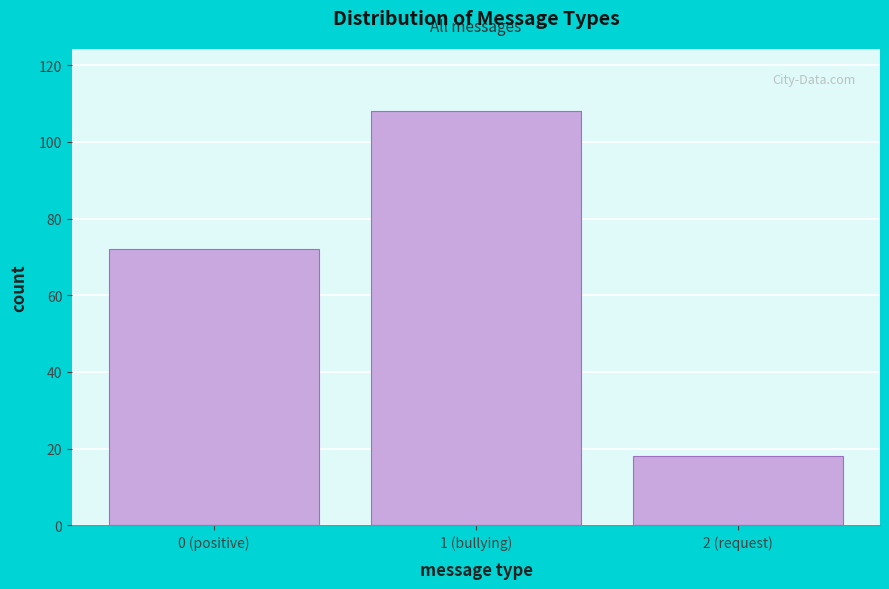

Reading right to left, transcribe all the data shown in this chart.

2 (request)=18	1 (bullying)=108	0 (positive)=72